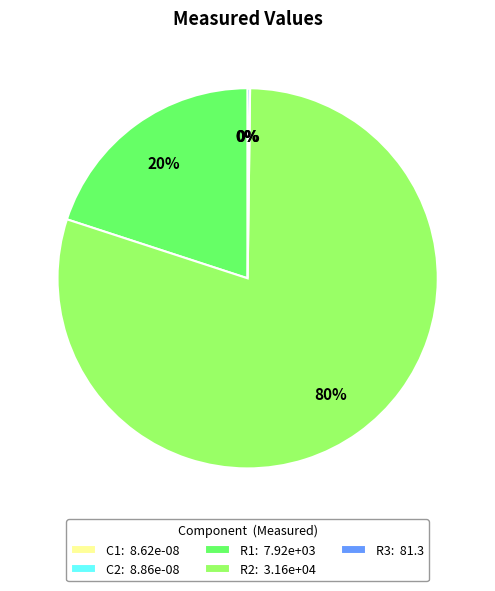

Combined, what portion of the pie is R1 and C1?

20.0%